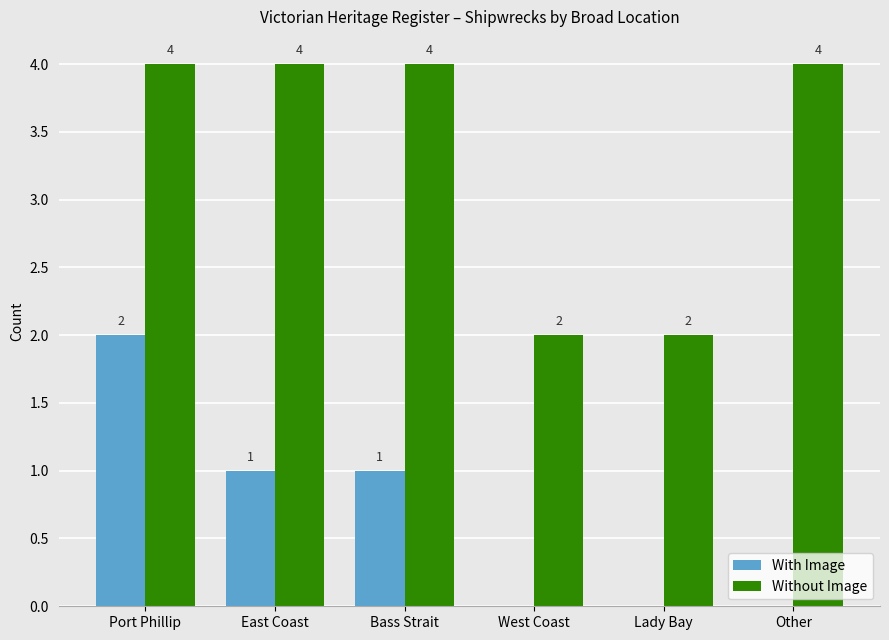

Which series changed the most between East Coast and Other?

With Image